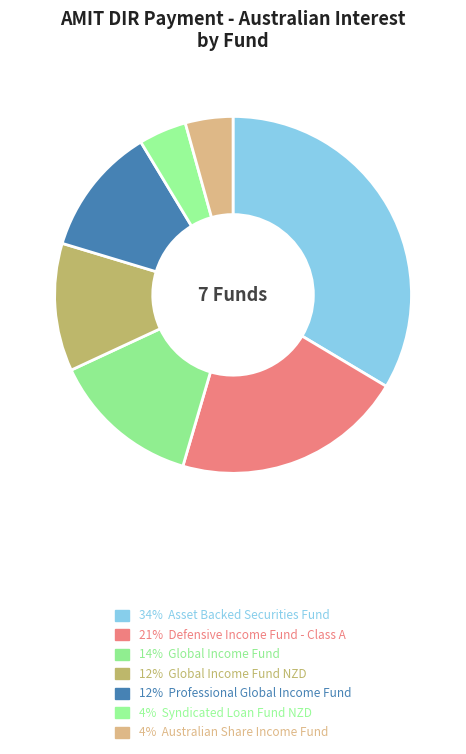

How many segments does this pie chart have?

7